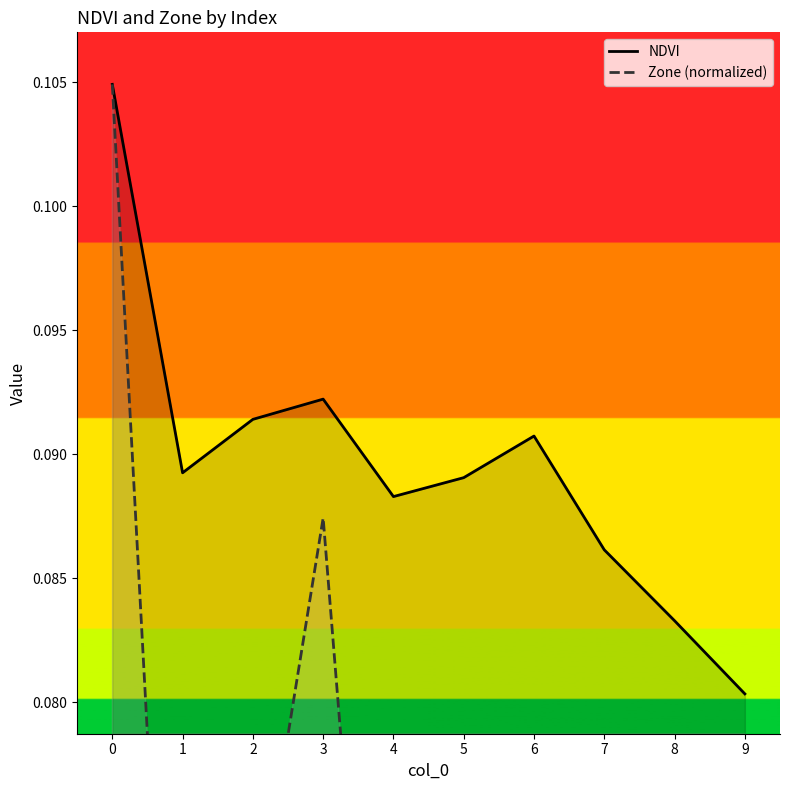

What are all the series names shown in the legend?

NDVI, Zone (normalized)